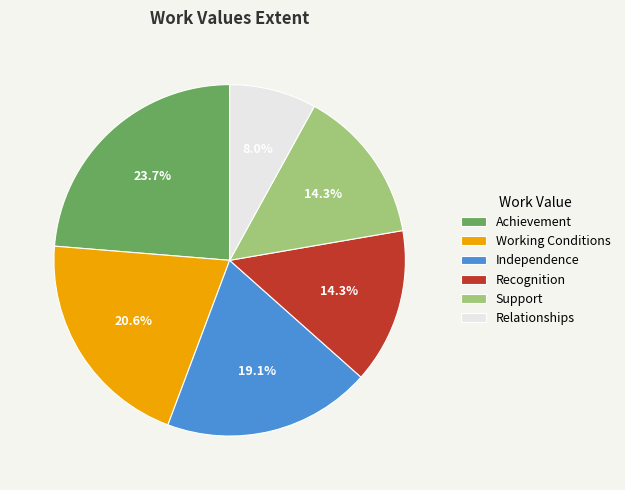

To the nearest percent, what is the difference between the Recognition and Independence slice percentages?

5%